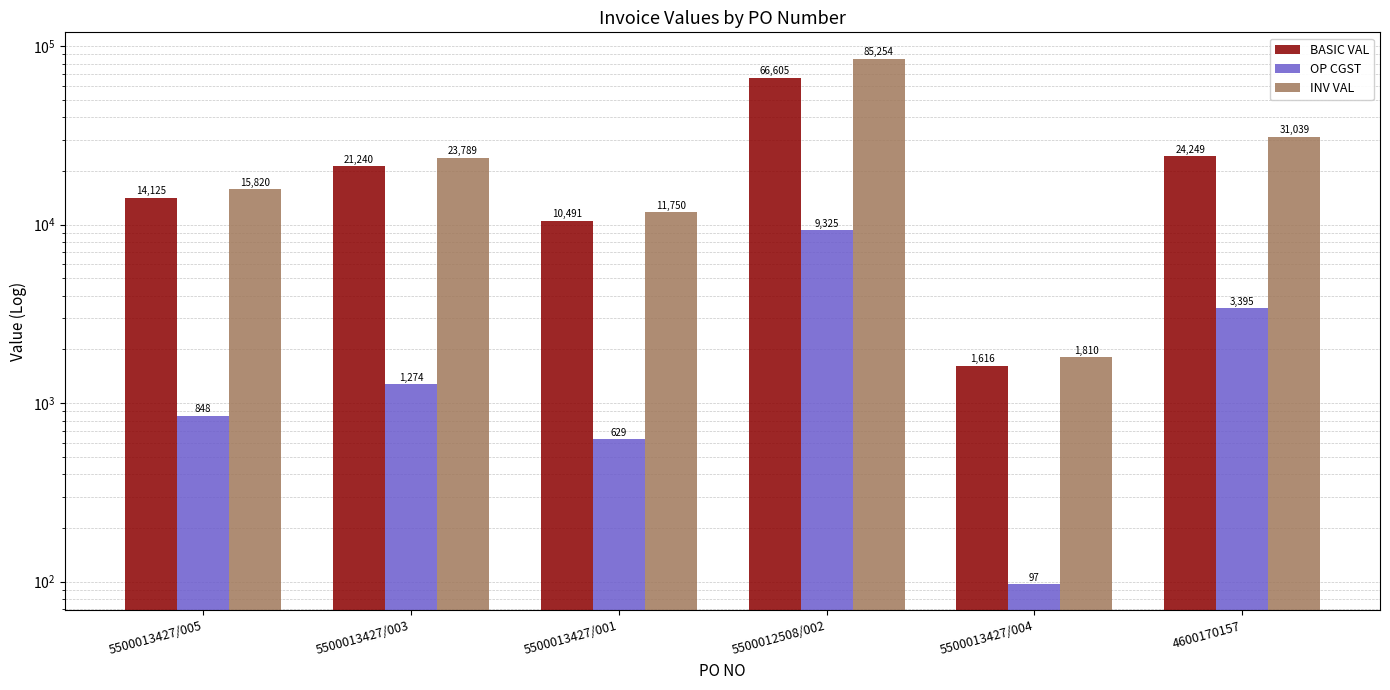

At how many categories does at least one series exceed 84805?

1